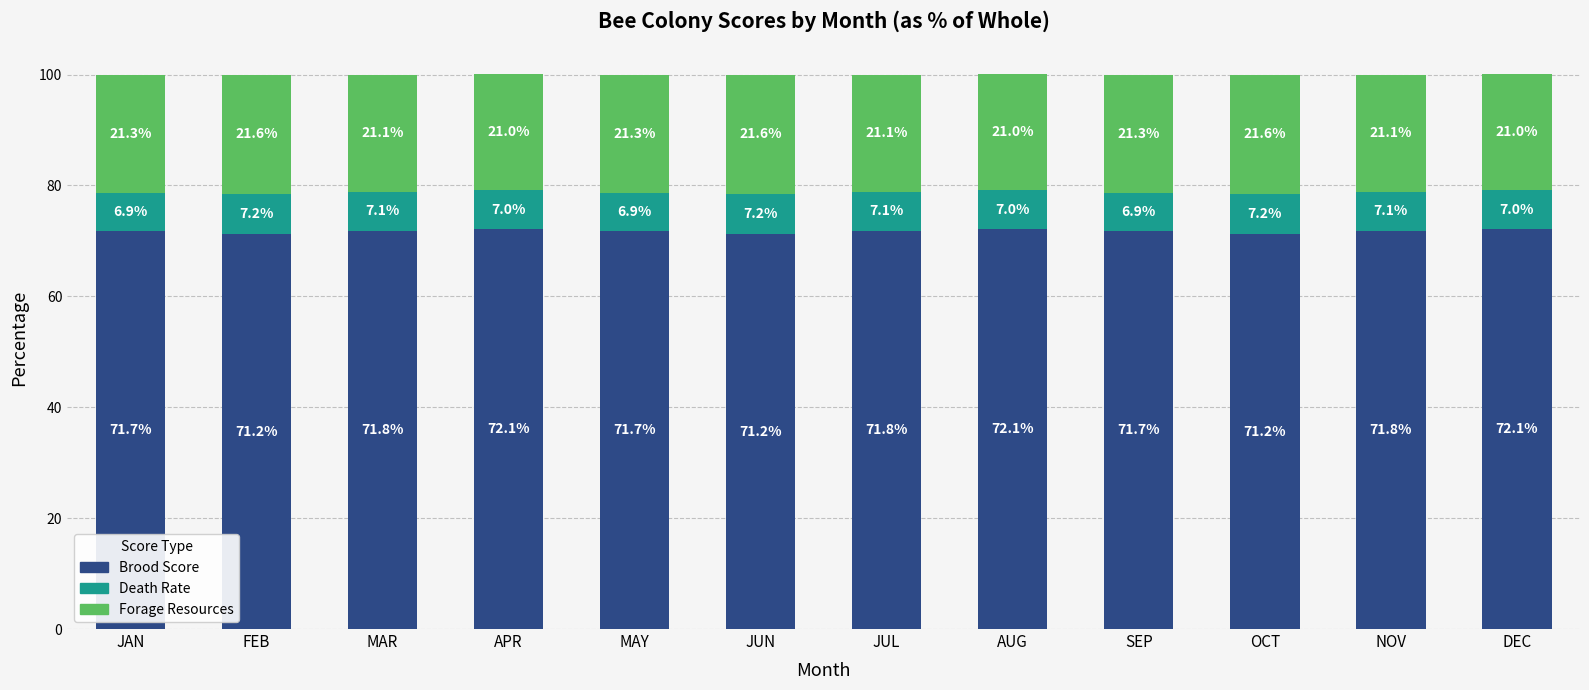

What are all the series names shown in the legend?

Brood Score, Death Rate, Forage Resources